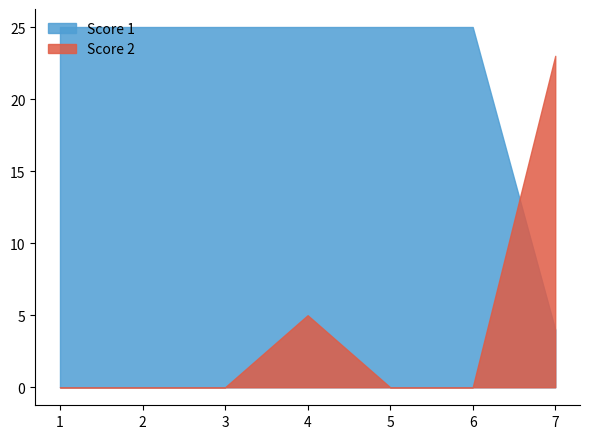

What is the sum of the Score 1 values at 1 and 6?

50